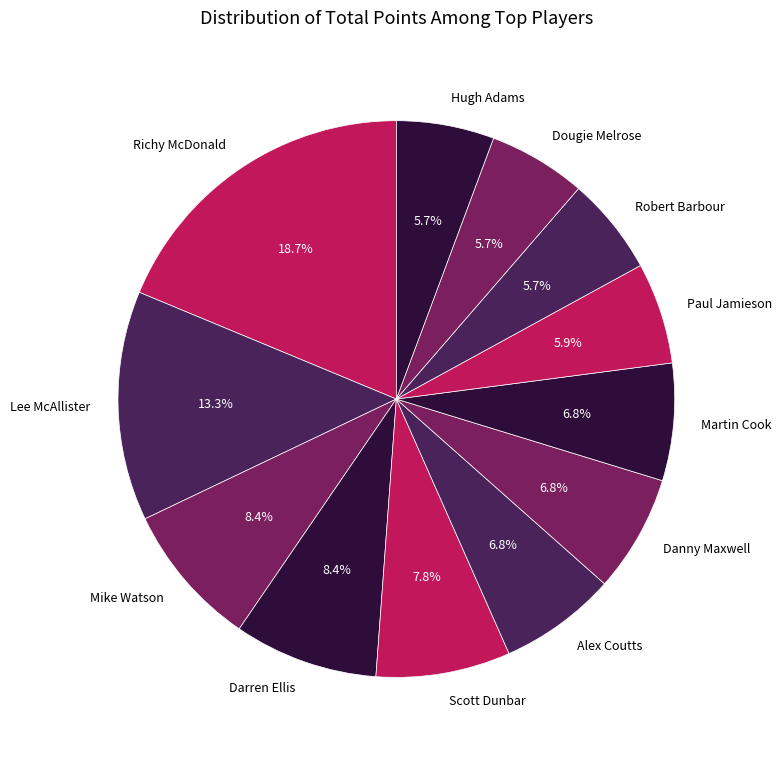

To the nearest percent, what portion does Martin Cook represent?

7%